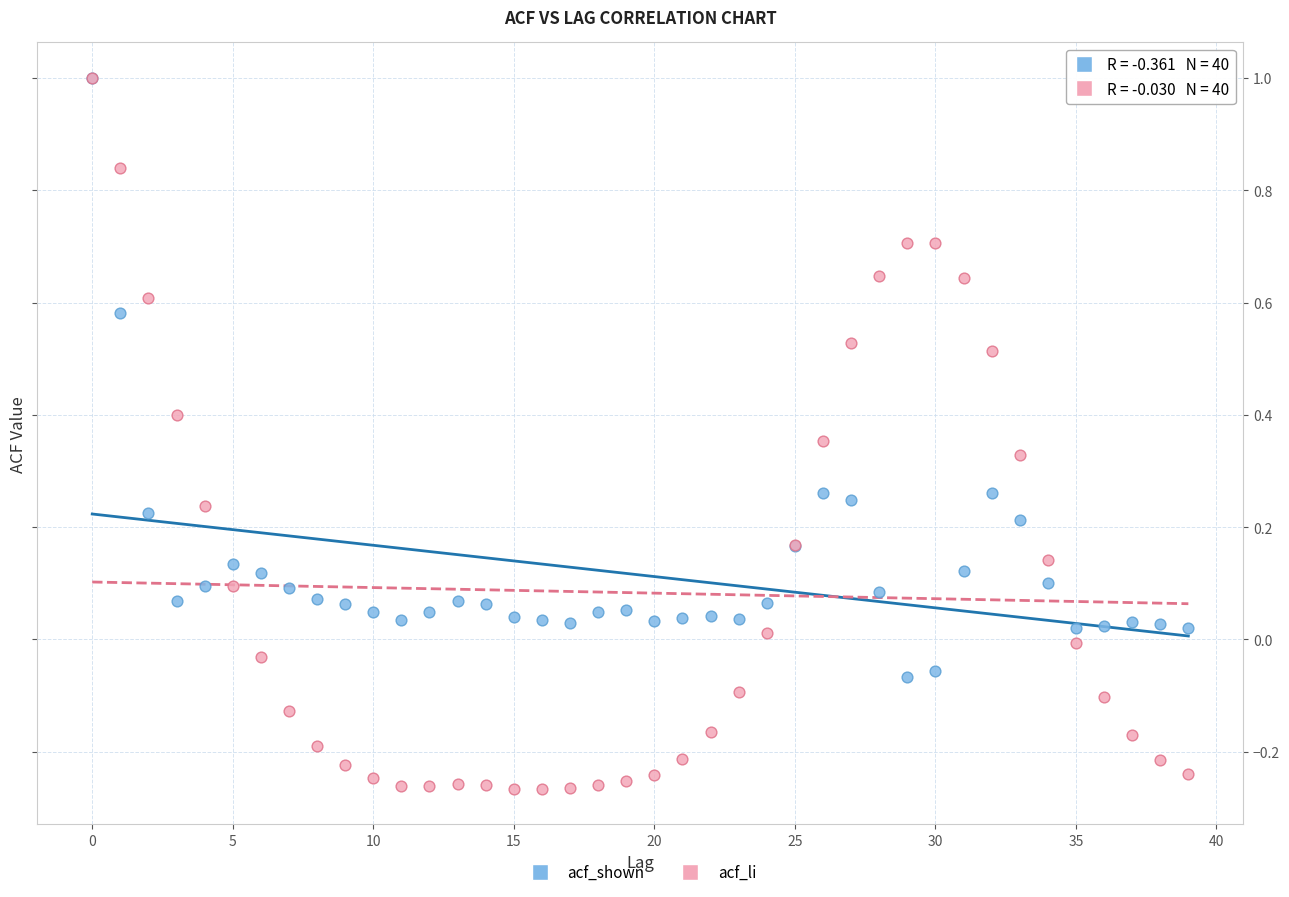

What are all the series names shown in the legend?

acf_shown, acf_li